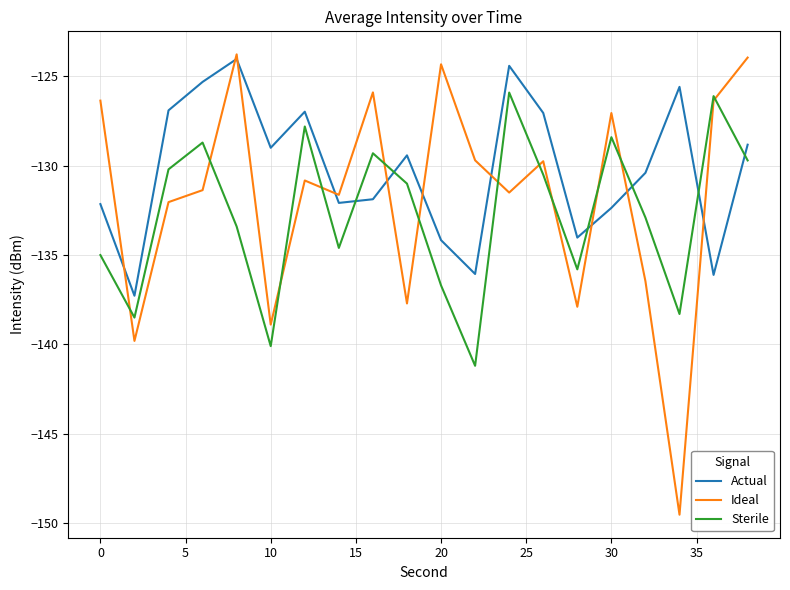

Which series has the largest total across all categories?

Actual